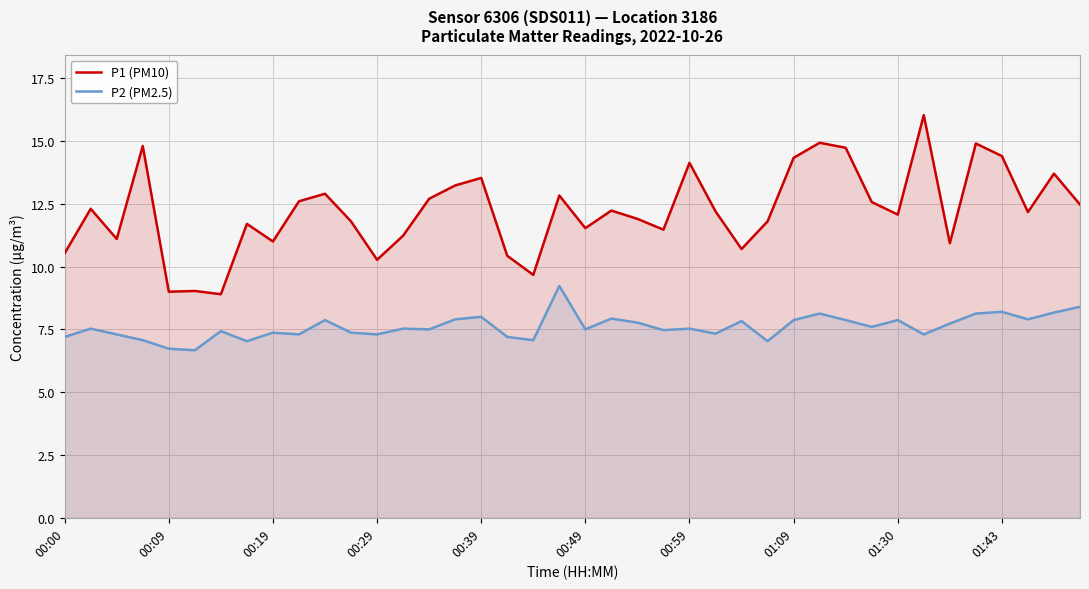

At which label does P1 (PM10) reach its peak?

33